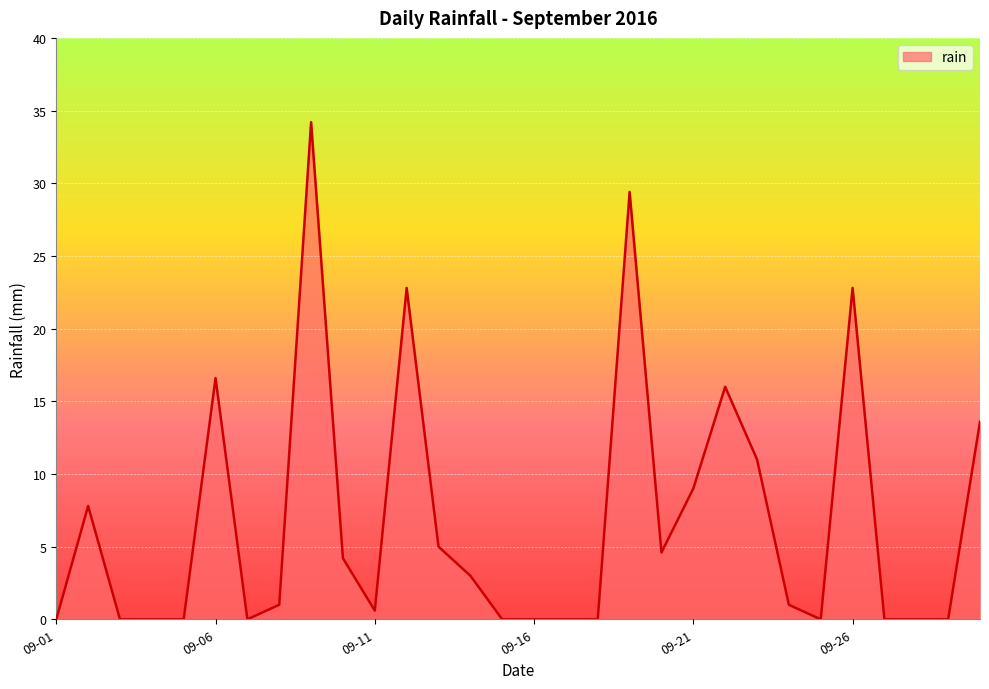

Reading right to left, extract all data points from this chart.

13.6	0.0	0.0	0.0	22.8	0.0	1.0	11.0	16.0	9.0	4.6	29.4	0.0	0.0	0.0	0.0	3.0	5.0	22.8	0.6	4.2	34.2	1.0	0.0	16.6	0.0	0.0	0.0	7.8	0.0